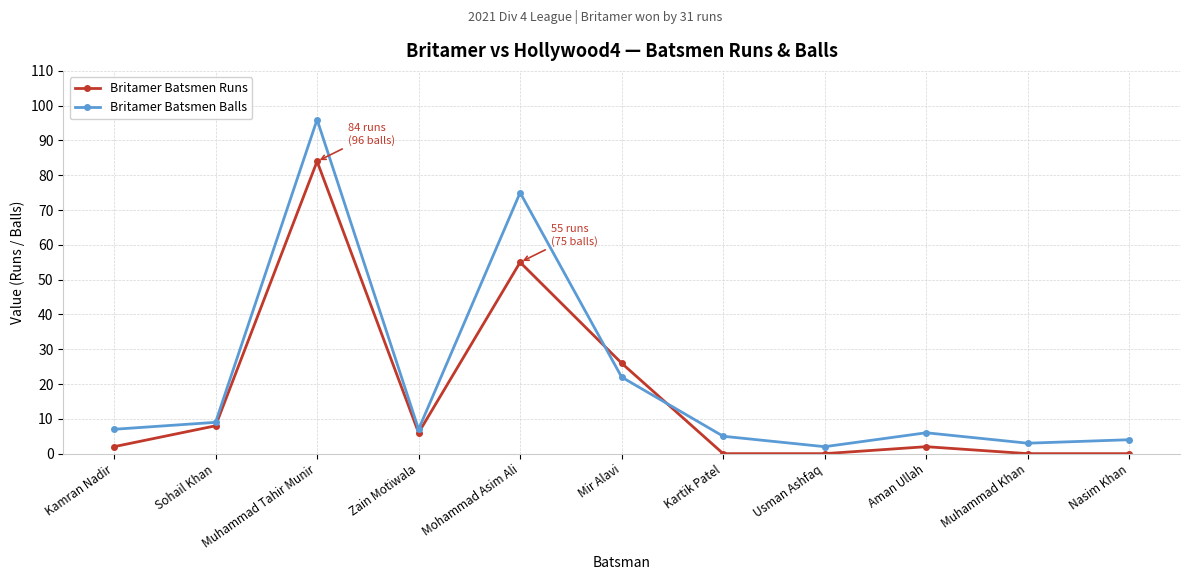

Reading left to right, transcribe all the data shown in this chart.

Britamer Batsmen Runs: Kamran Nadir=2	Sohail Khan=8	Muhammad Tahir Munir=84	Zain Motiwala=6	Mohammad Asim Ali=55	Mir Alavi=26	Kartik Patel=0	Usman Ashfaq=0	Aman Ullah=2	Muhammad Khan=0	Nasim Khan=0
Britamer Batsmen Balls: Kamran Nadir=7	Sohail Khan=9	Muhammad Tahir Munir=96	Zain Motiwala=7	Mohammad Asim Ali=75	Mir Alavi=22	Kartik Patel=5	Usman Ashfaq=2	Aman Ullah=6	Muhammad Khan=3	Nasim Khan=4